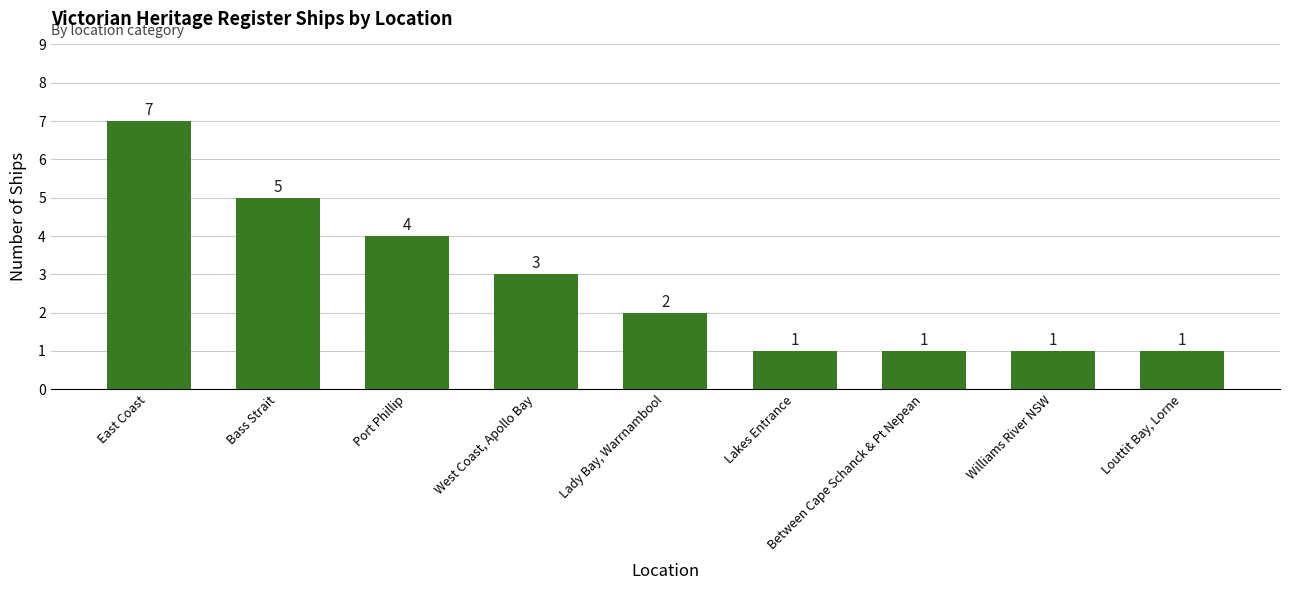

Does the chart contain stacked bars?

No